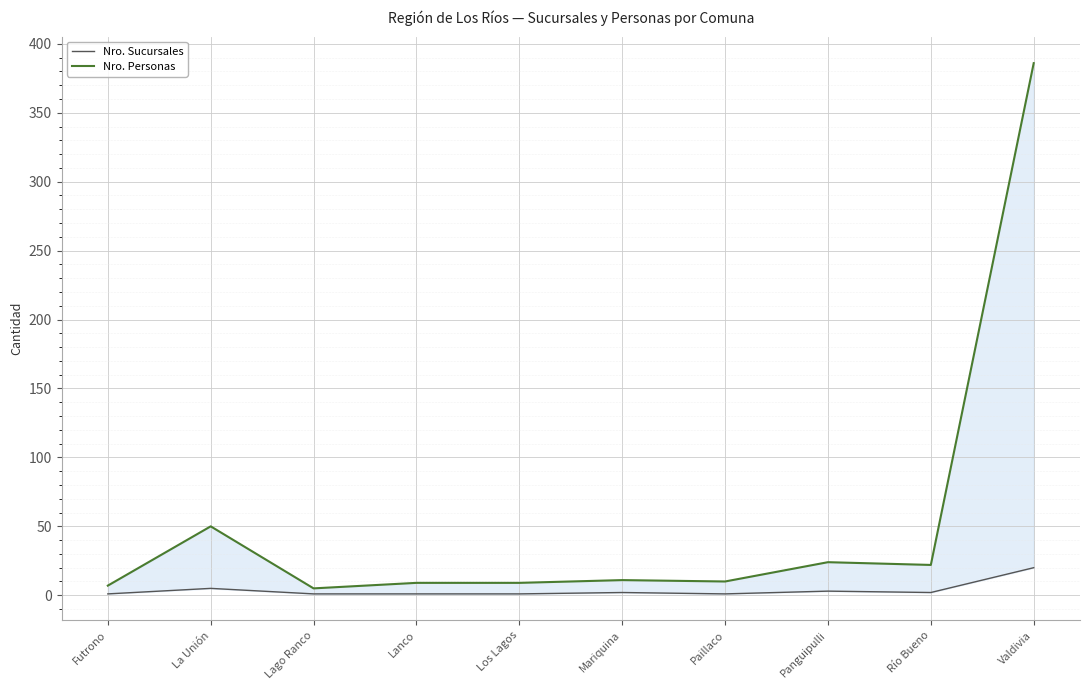

True or false: Nro. Sucursales and Nro. Personas intersect in this chart.

False